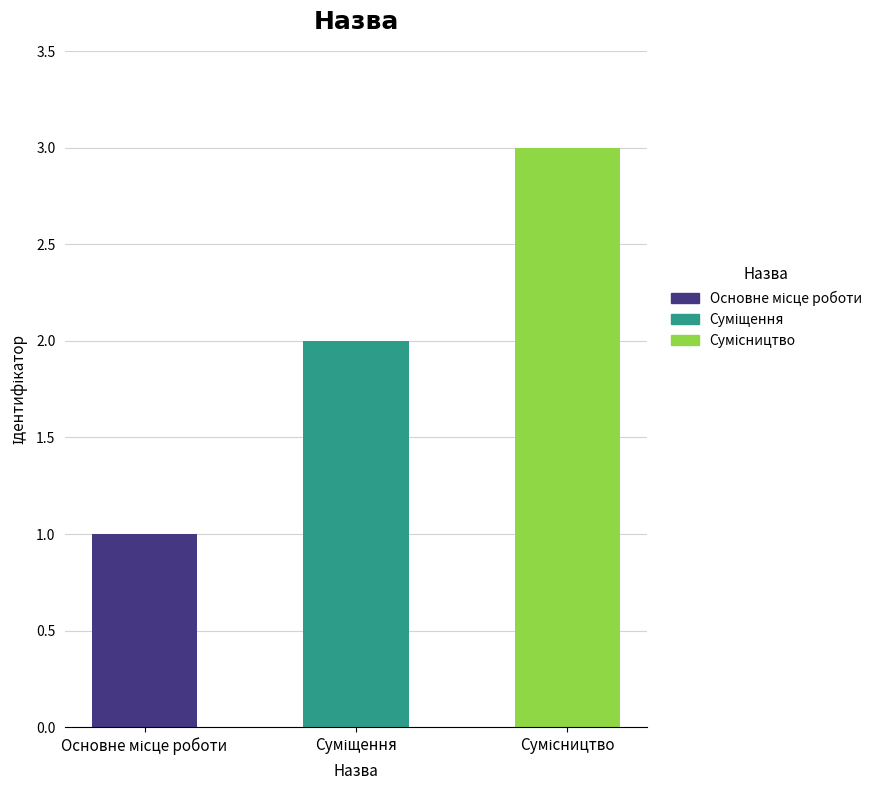

How many values are below 2?

1